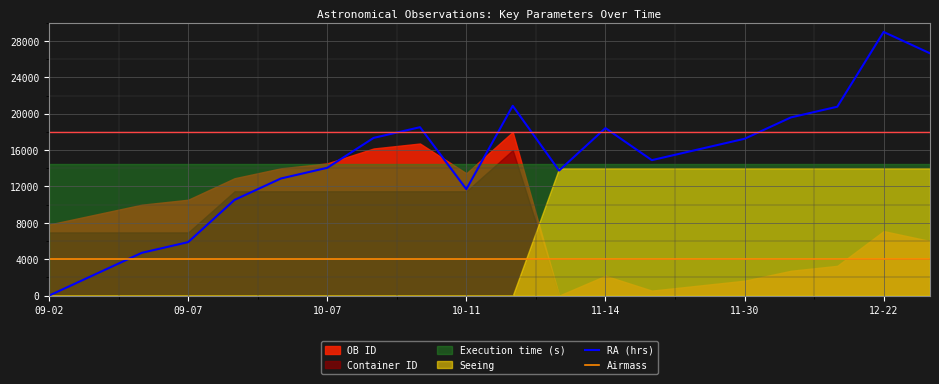

Read the RA (hrs) value at 11-14.

18423.5